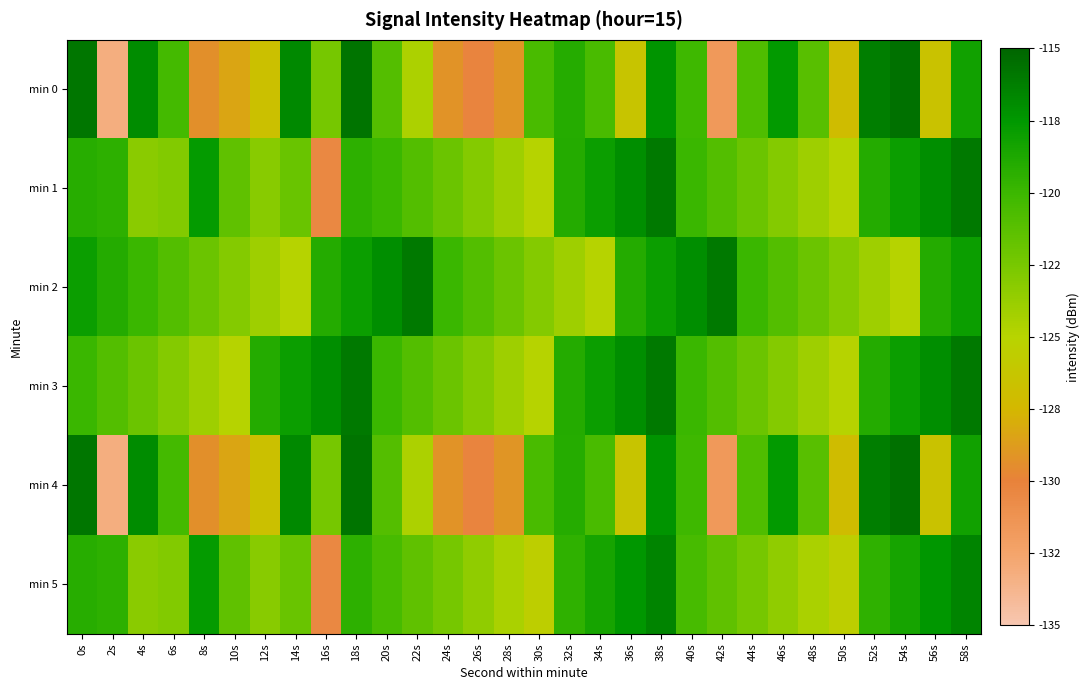

Reading left to right, transcribe all the data shown in this chart.

min 0: 0s=-115.8	2s=-133.2	4s=-116.9	6s=-120.3	8s=-129.3	10s=-128.3	12s=-126.7	14s=-116.8	16s=-122.5	18s=-115.7	20s=-121.1	22s=-124.5	24s=-129.2	26s=-130.2	28s=-129.1	30s=-120.6	32s=-119.1	34s=-120.6	36s=-126.4	38s=-117.3	40s=-120.1	42s=-131.7	44s=-120.8	46s=-117.6	48s=-121.2	50s=-127.1	52s=-116.2	54s=-115.6	56s=-126.6	58s=-118.3
min 1: 0s=-119.2	2s=-119.4	4s=-123.3	6s=-122.9	8s=-117.7	10s=-121.5	12s=-123.2	14s=-121.9	16s=-130.5	18s=-119.4	20s=-120.0	22s=-121.0	24s=-122.0	26s=-123.0	28s=-124.0	30s=-125.0	32s=-119.0	34s=-118.0	36s=-117.0	38s=-116.0	40s=-120.0	42s=-121.0	44s=-122.0	46s=-123.0	48s=-124.0	50s=-125.0	52s=-119.0	54s=-118.0	56s=-117.0	58s=-116.0
min 2: 0s=-118.0	2s=-119.0	4s=-120.0	6s=-121.0	8s=-122.0	10s=-123.0	12s=-124.0	14s=-125.0	16s=-119.0	18s=-118.0	20s=-117.0	22s=-116.0	24s=-120.0	26s=-121.0	28s=-122.0	30s=-123.0	32s=-124.0	34s=-125.0	36s=-119.0	38s=-118.0	40s=-117.0	42s=-116.0	44s=-120.0	46s=-121.0	48s=-122.0	50s=-123.0	52s=-124.0	54s=-125.0	56s=-119.0	58s=-118.0
min 3: 0s=-120.0	2s=-121.0	4s=-122.0	6s=-123.0	8s=-124.0	10s=-125.0	12s=-119.0	14s=-118.0	16s=-117.0	18s=-116.0	20s=-120.0	22s=-121.0	24s=-122.0	26s=-123.0	28s=-124.0	30s=-125.0	32s=-119.0	34s=-118.0	36s=-117.0	38s=-116.0	40s=-120.0	42s=-121.0	44s=-122.0	46s=-123.0	48s=-124.0	50s=-125.0	52s=-119.0	54s=-118.0	56s=-117.0	58s=-116.0
min 4: 0s=-115.8	2s=-133.2	4s=-116.9	6s=-120.3	8s=-129.3	10s=-128.3	12s=-126.7	14s=-116.8	16s=-122.5	18s=-115.7	20s=-121.1	22s=-124.5	24s=-129.2	26s=-130.2	28s=-129.1	30s=-120.6	32s=-119.1	34s=-120.6	36s=-126.4	38s=-117.3	40s=-120.1	42s=-131.7	44s=-120.8	46s=-117.6	48s=-121.2	50s=-127.1	52s=-116.2	54s=-115.6	56s=-126.6	58s=-118.3
min 5: 0s=-119.2	2s=-119.4	4s=-123.3	6s=-122.9	8s=-117.7	10s=-121.5	12s=-123.2	14s=-121.9	16s=-130.5	18s=-119.4	20s=-120.5	22s=-121.5	24s=-122.5	26s=-123.5	28s=-124.5	30s=-125.5	32s=-119.5	34s=-118.5	36s=-117.5	38s=-116.5	40s=-120.5	42s=-121.5	44s=-122.5	46s=-123.5	48s=-124.5	50s=-125.5	52s=-119.5	54s=-118.5	56s=-117.5	58s=-116.5